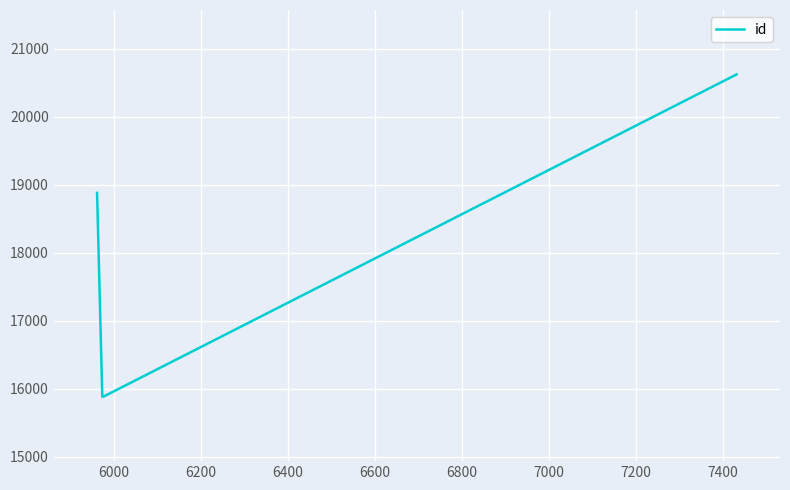

What is the average value?

17174.6